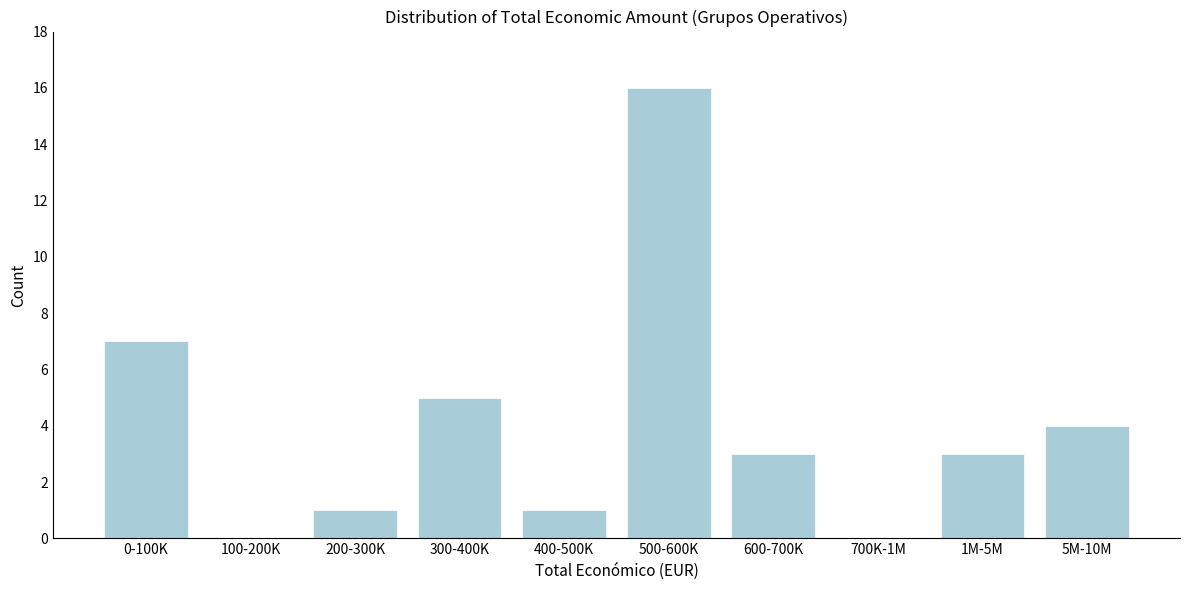

Reading left to right, list all the values displayed in this chart.

0-100K=7	100-200K=0	200-300K=1	300-400K=5	400-500K=1	500-600K=16	600-700K=3	700K-1M=0	1M-5M=3	5M-10M=4